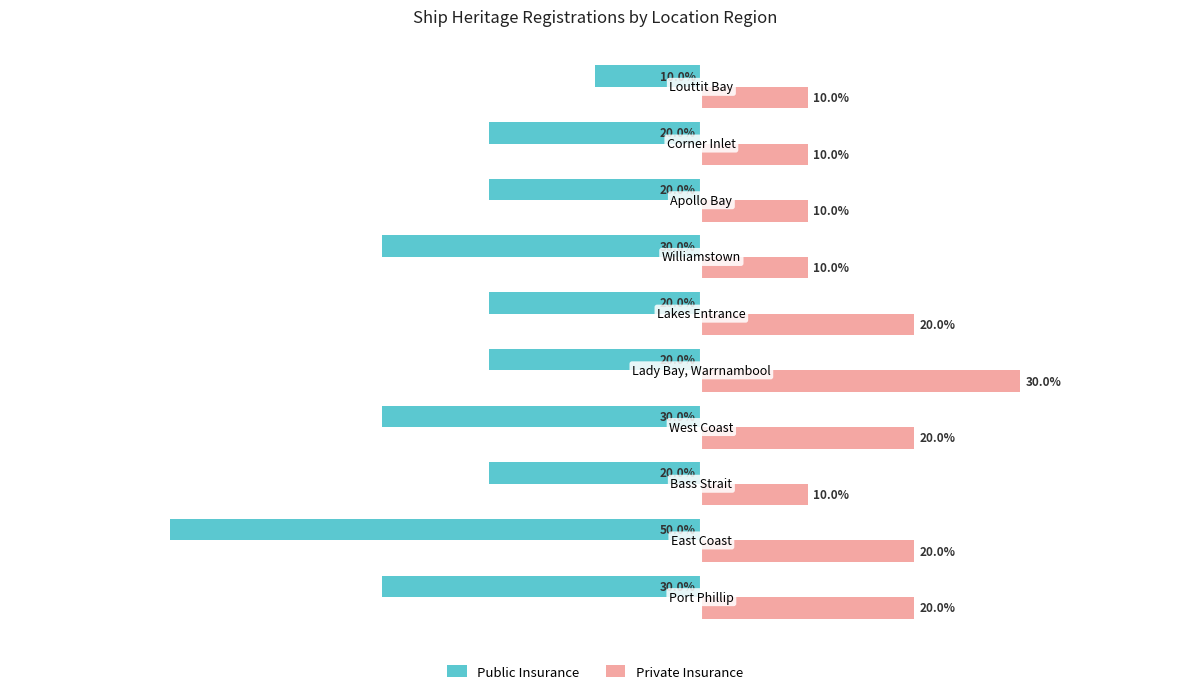

What are all the series names shown in the legend?

Public Insurance, Private Insurance